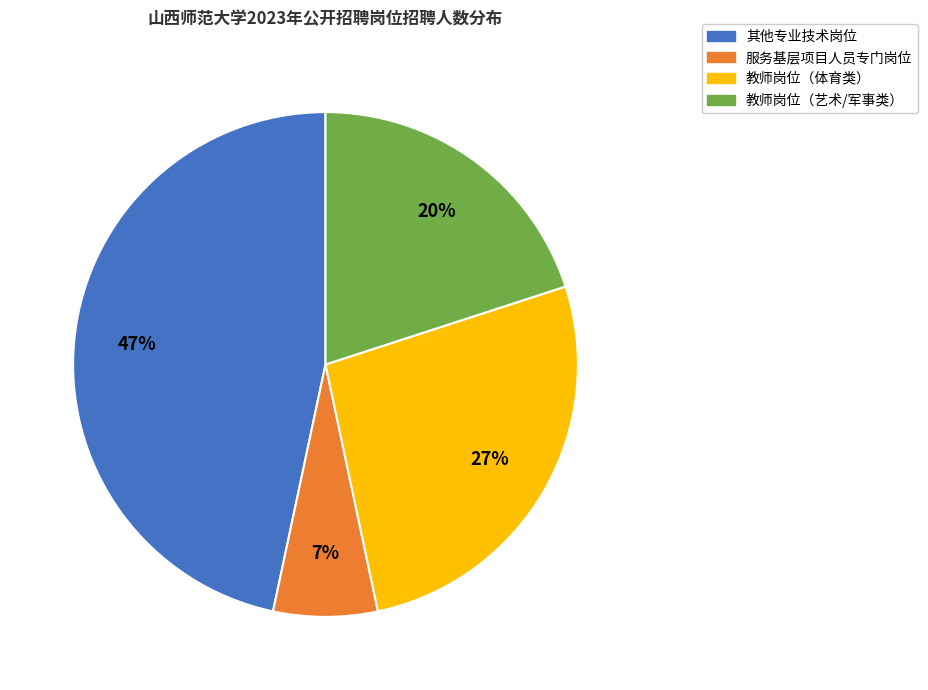

Which slice is the largest?

其他专业技术岗位